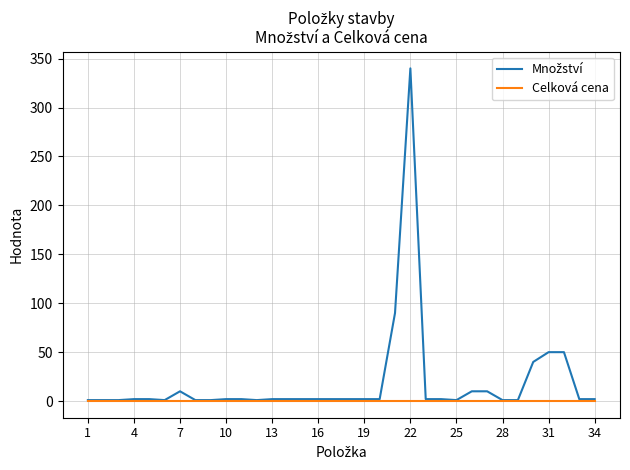

Reading left to right, list all the values displayed in this chart.

Množství: 1	1	1	2	2	1	10	1	1	2	2	1	2	2	2	2	2	2	2	2	90	340	2	2	1	10	10	1	1	40	50	50	2	2
Celková cena: 0	0	0	0	0	0	0	0	0	0	0	0	0	0	0	0	0	0	0	0	0	0	0	0	0	0	0	0	0	0	0	0	0	0